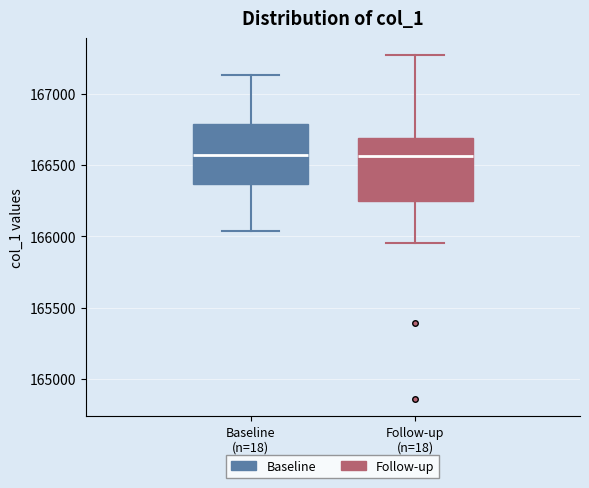

Where does the median line of the box for Baseline (n=18) sit on the y-axis? The values are not printed on the chart, so give them approximately, as read against the axis.

166550